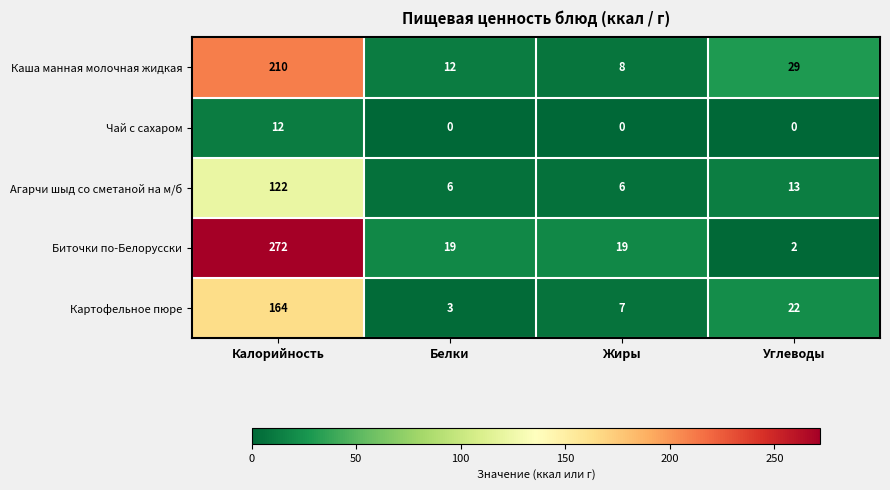

What value does the Каша манная молочная жидкая series have at Жиры?

8